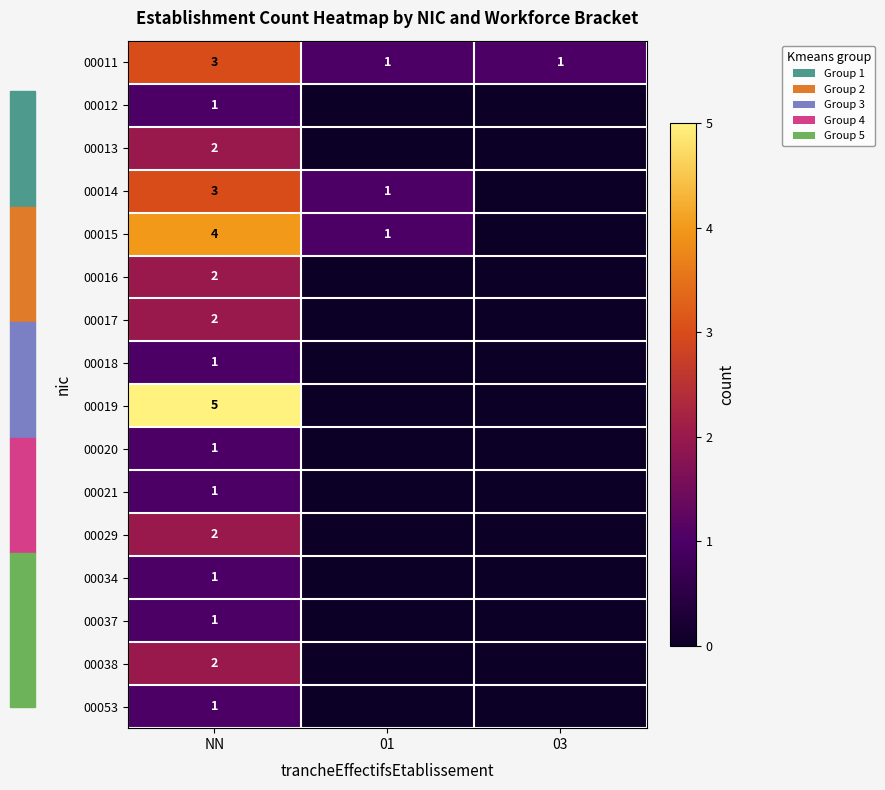

At which category is the sum across all series the highest?

NN